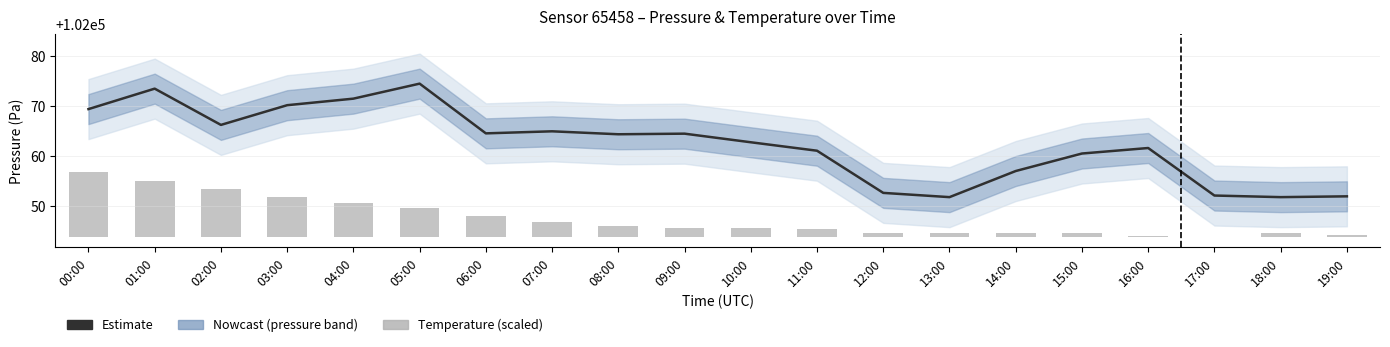

What is the approximate value of temperature at 14:00?

0.9